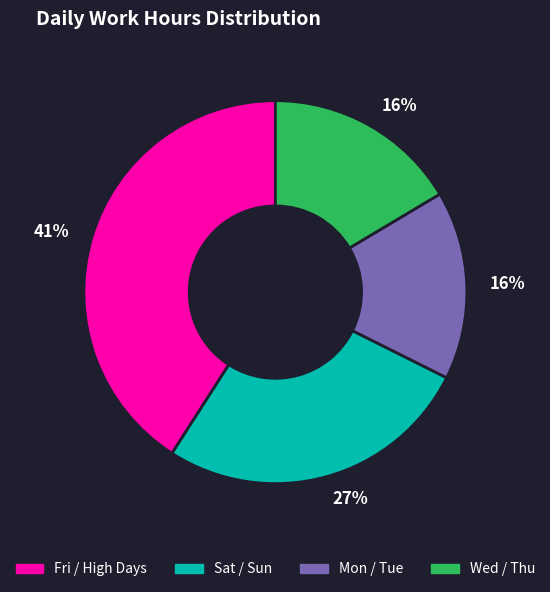

Is it true that Fri / High Days is 41% of the pie?

True